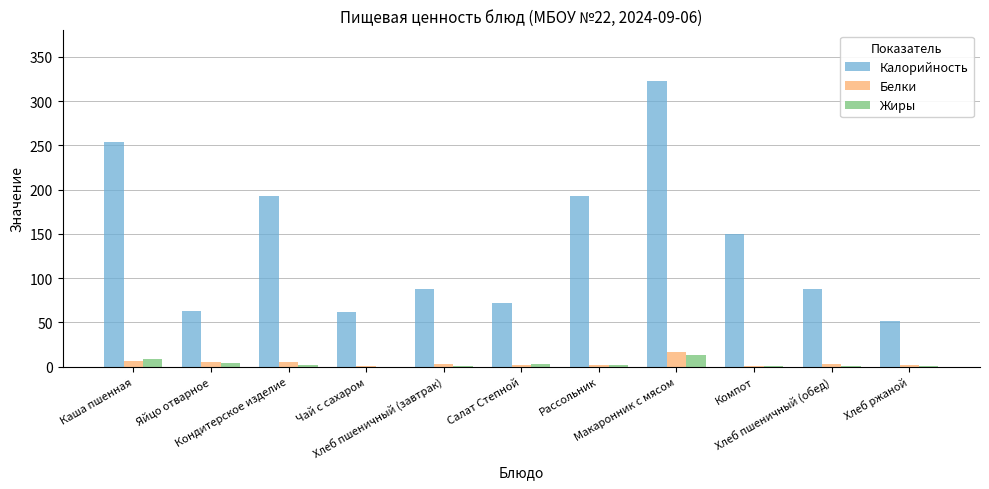

What is the total value across all series at Хлеб пшеничный (завтрак)?

91.7